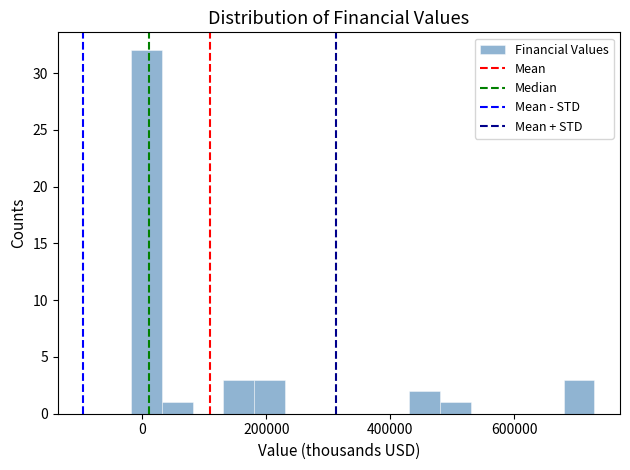

Read against the x-axis, roughly where is the centre of the tallest bar?

0